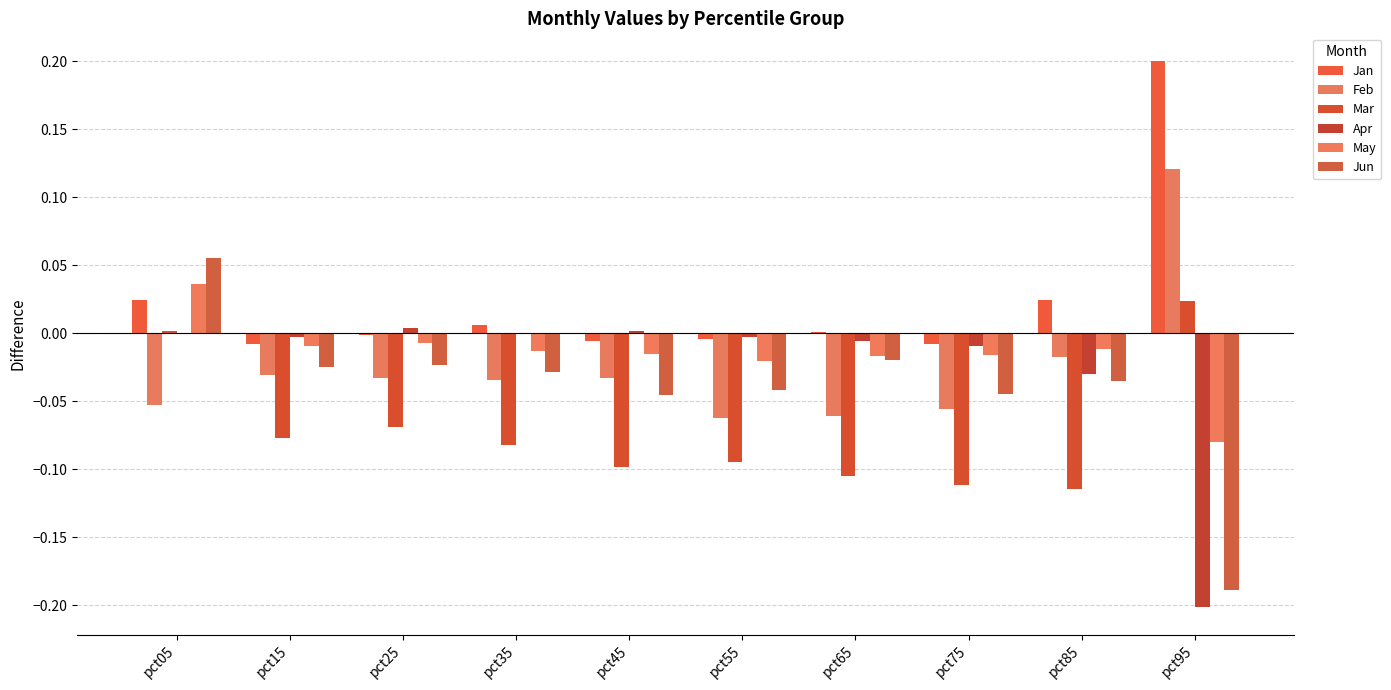

At which category is the sum across all series the highest?

pct05